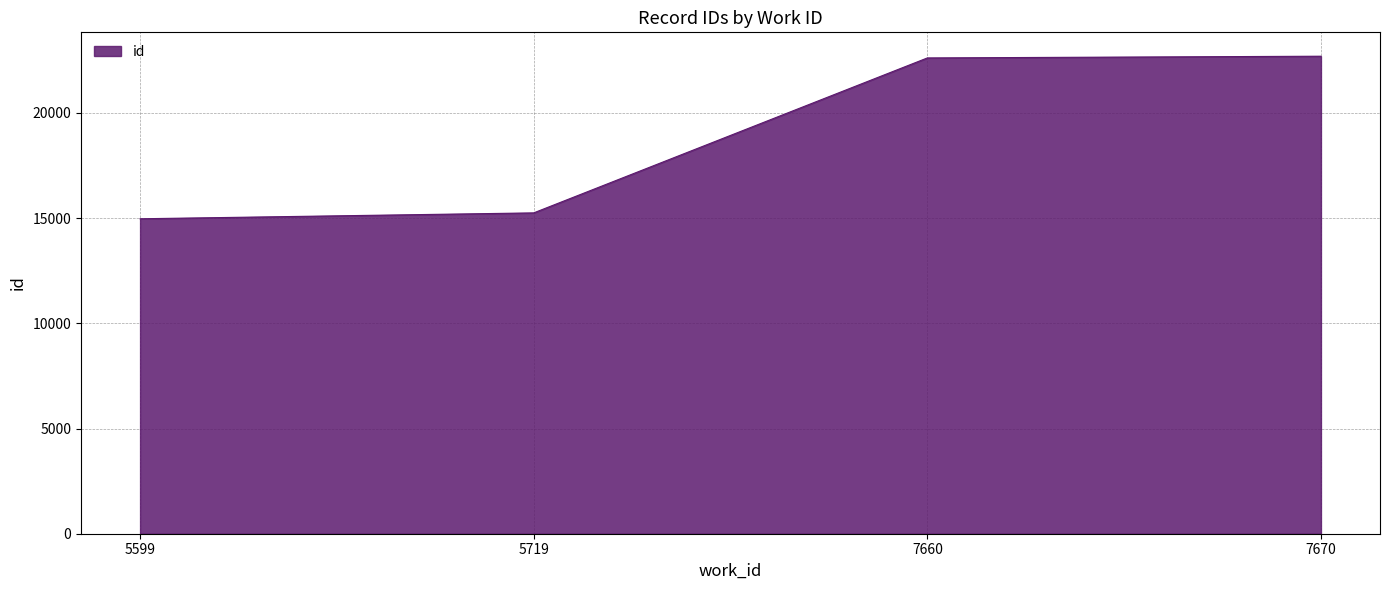

Where is the data nearest to the value 18831?

5719